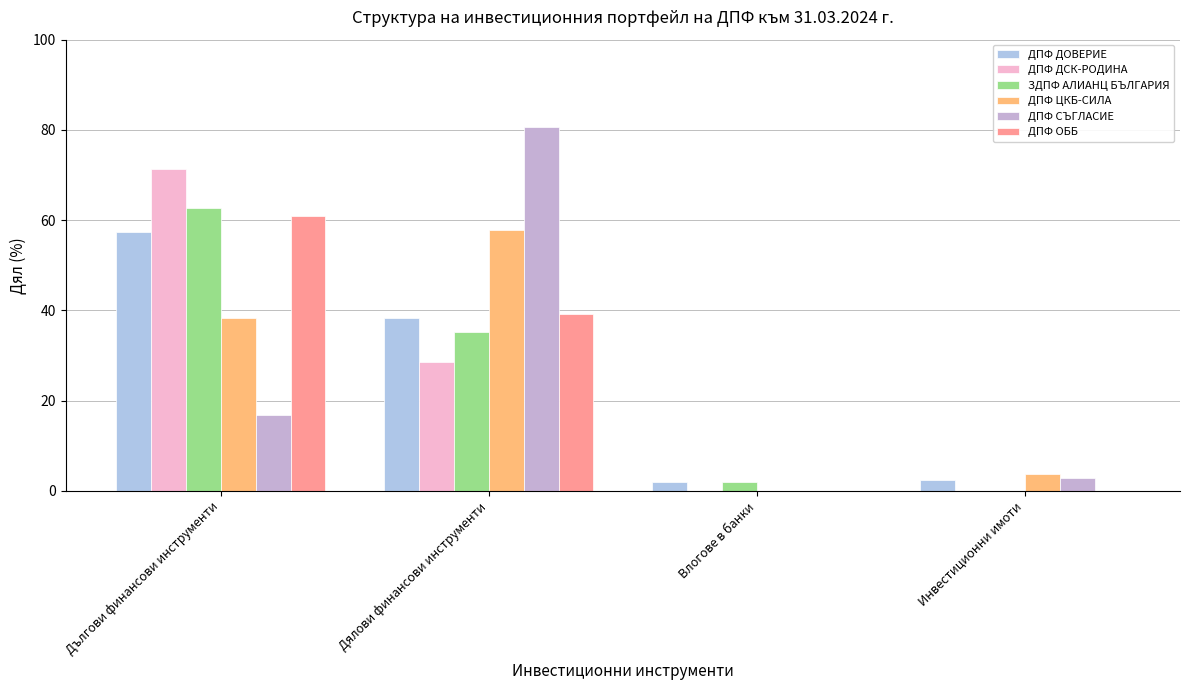

How many series are shown in this chart?

6